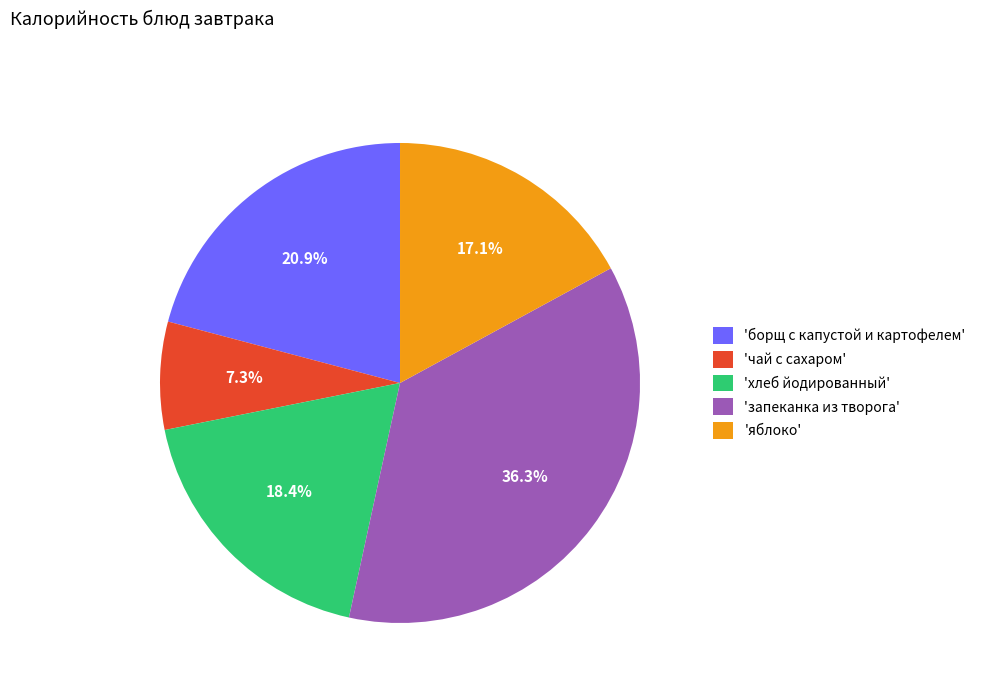

Which has a higher value, 'запеканка из творога' or 'чай с сахаром'?

'запеканка из творога'